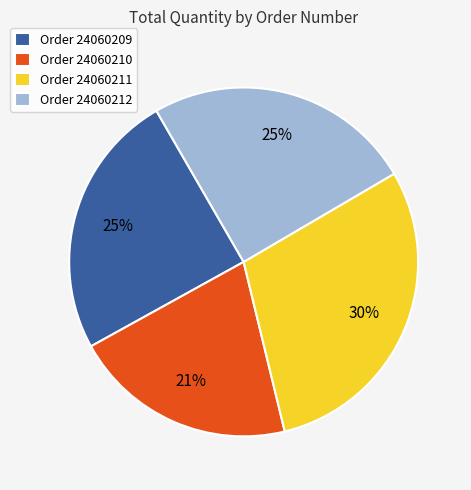

The Order 24060211 slice represents 21% of the pie. True or false?

False